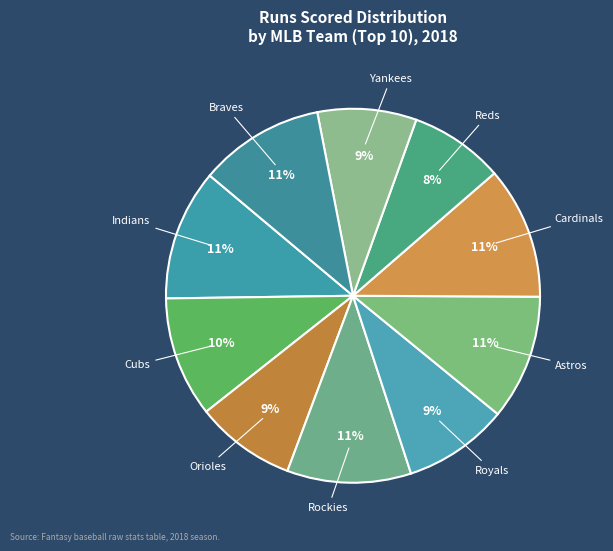

Does any single category account for the majority?

No